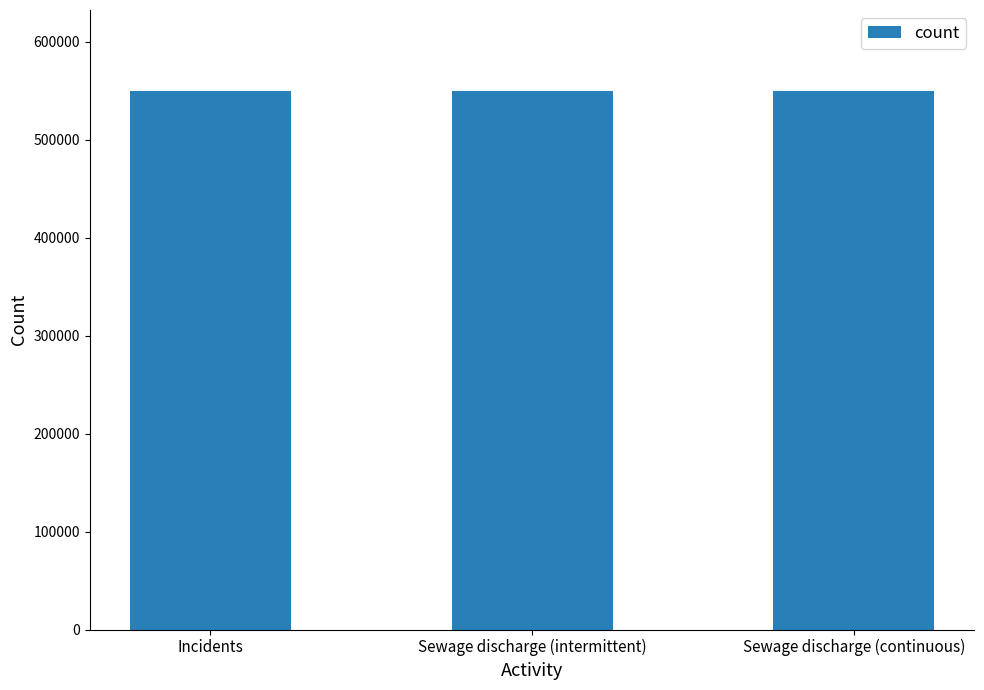

What is the average value?

550036